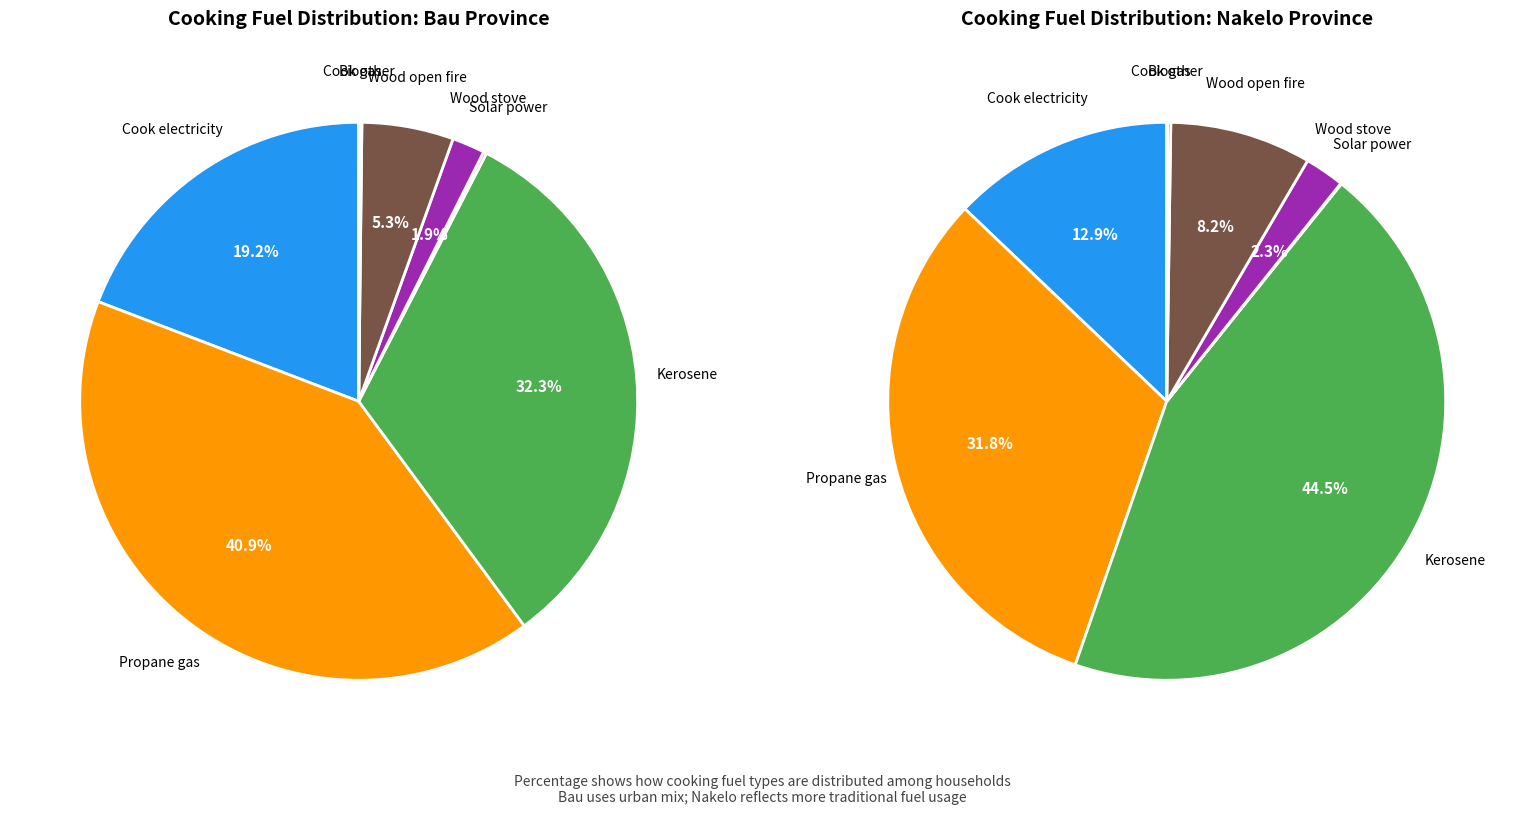

To the nearest percent, what is the difference between the largest and smallest slice percentages?

41%